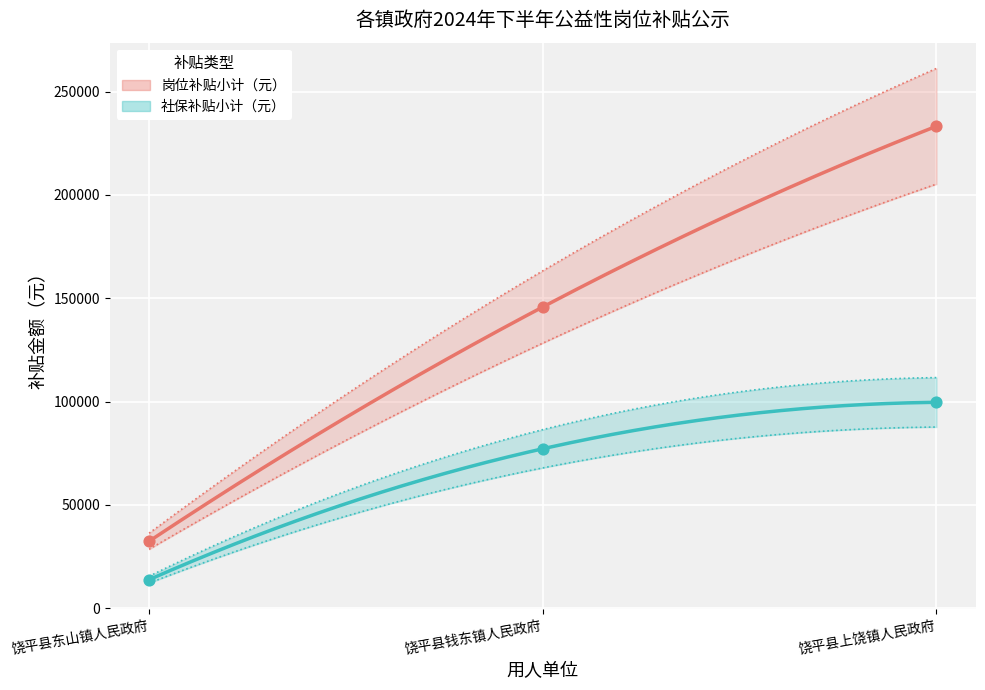

What is the total value across all series at 饶平县东山镇人民政府?

46200.0